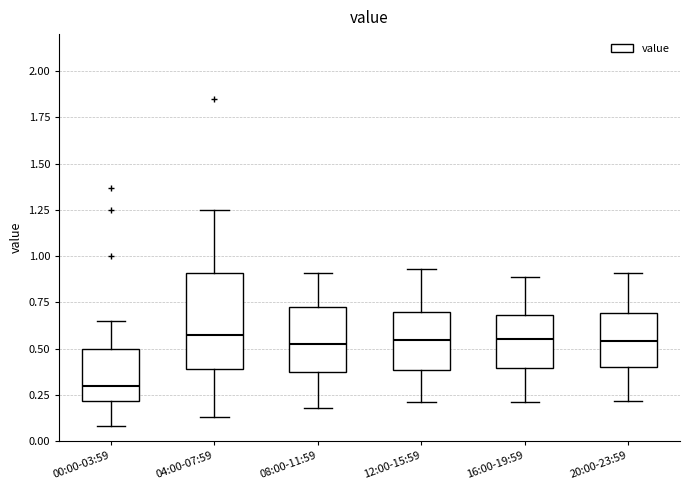

Reading left to right, transcribe this box plot: for each box, give where its median line is, the range the box spans, and where its two whiskers end, as read against the y-axis. The values are not printed on the chart, so give them approximately, as read against the axis.

00:00-03:59: median 0.30, box 0.20 to 0.50, whiskers 0.10 to 0.65
04:00-07:59: median 0.60, box 0.40 to 0.90, whiskers 0.15 to 1.25
08:00-11:59: median 0.55, box 0.35 to 0.75, whiskers 0.20 to 0.90
12:00-15:59: median 0.55, box 0.40 to 0.70, whiskers 0.20 to 0.95
16:00-19:59: median 0.55, box 0.40 to 0.70, whiskers 0.20 to 0.90
20:00-23:59: median 0.55, box 0.40 to 0.70, whiskers 0.20 to 0.90